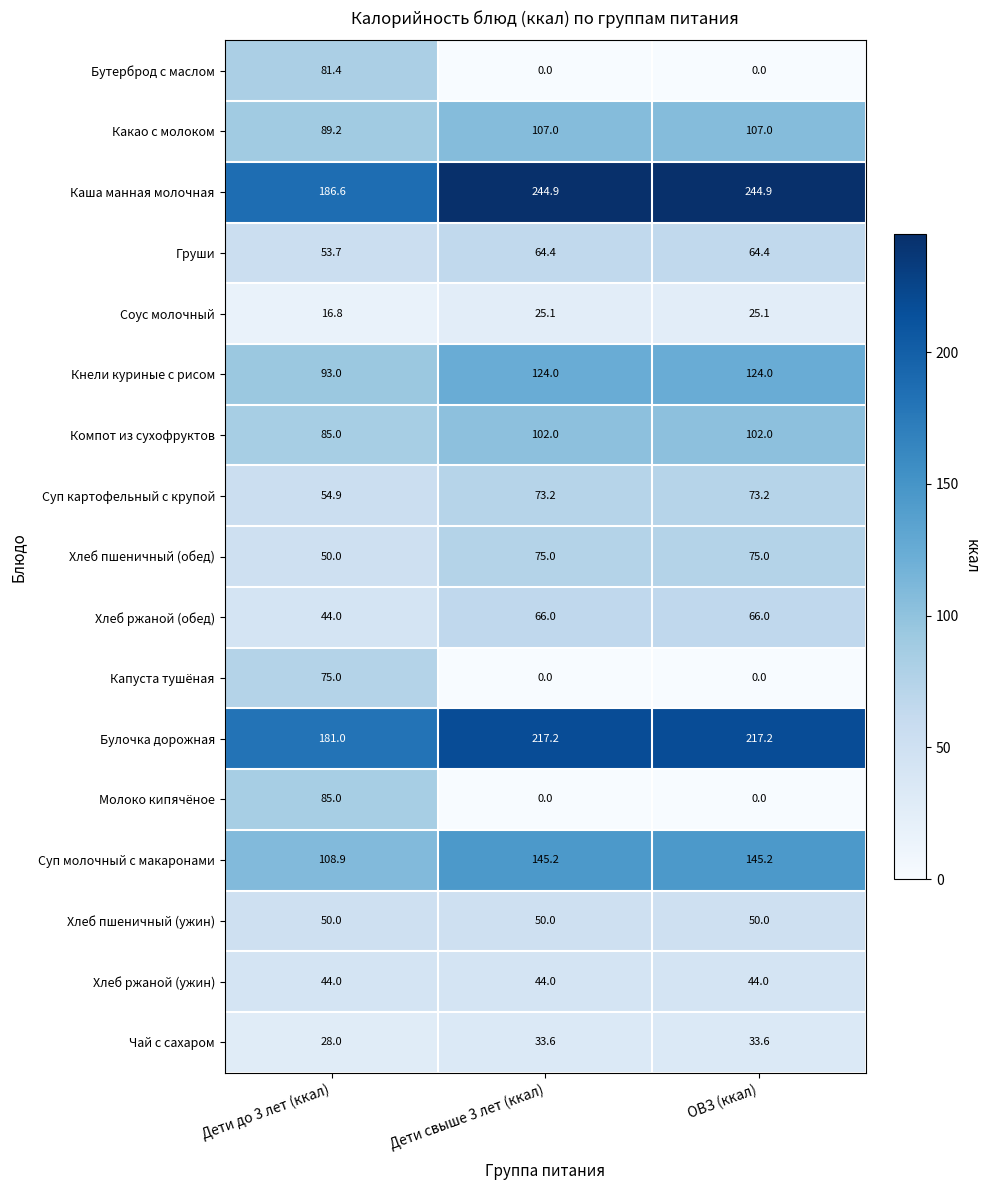

What value does the Булочка дорожная series have at ОВЗ (ккал)?

217.2